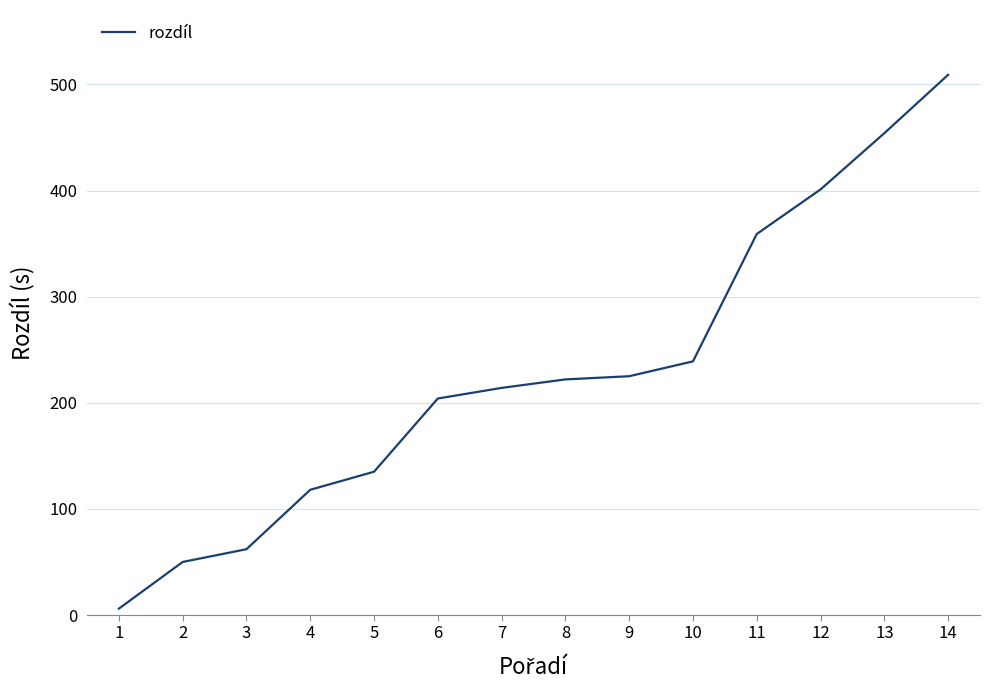

Which has a higher value, 7 or 10?

10